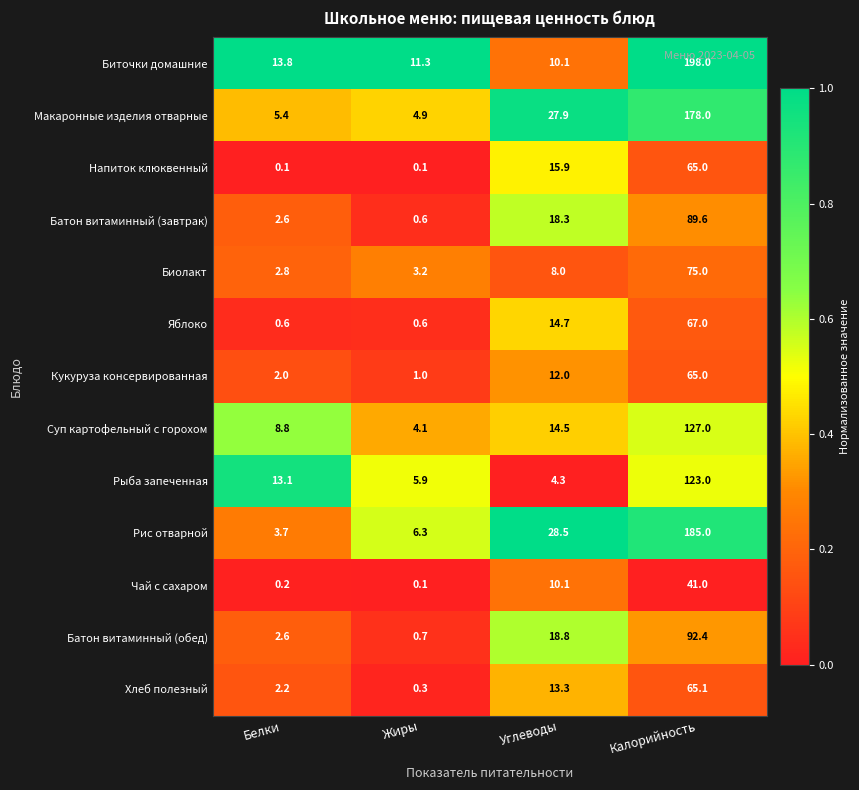

True or false: Кукуруза консервированная has a value of 88.7 at Калорийность.

False